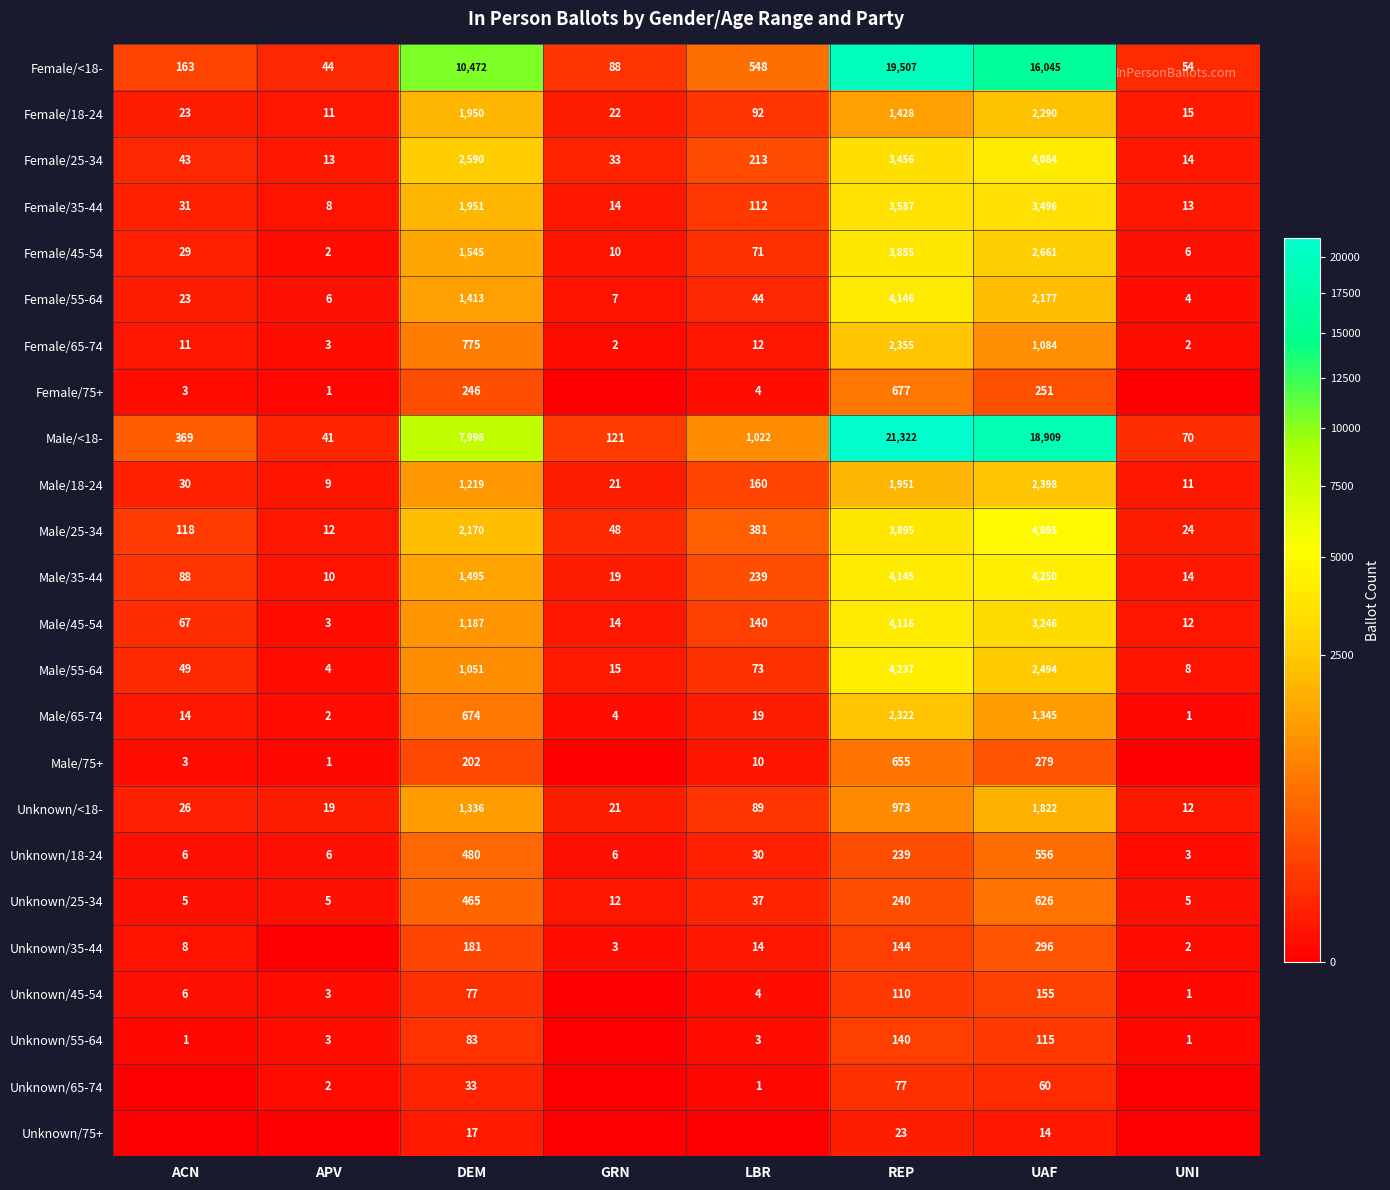

Is the value of Male/55-64 at GRN greater than the value of Female/25-34 at APV?

Yes